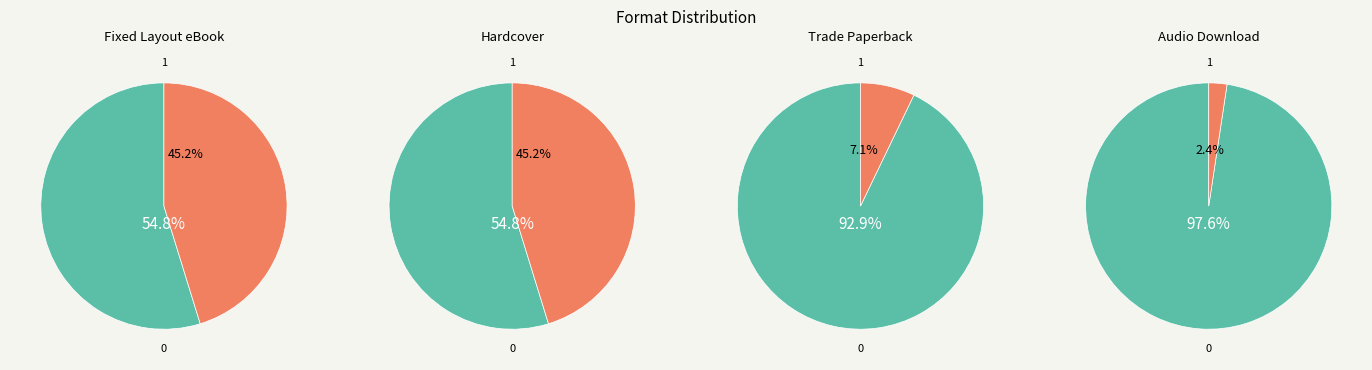

To the nearest percent, what is the average slice percentage?

25%